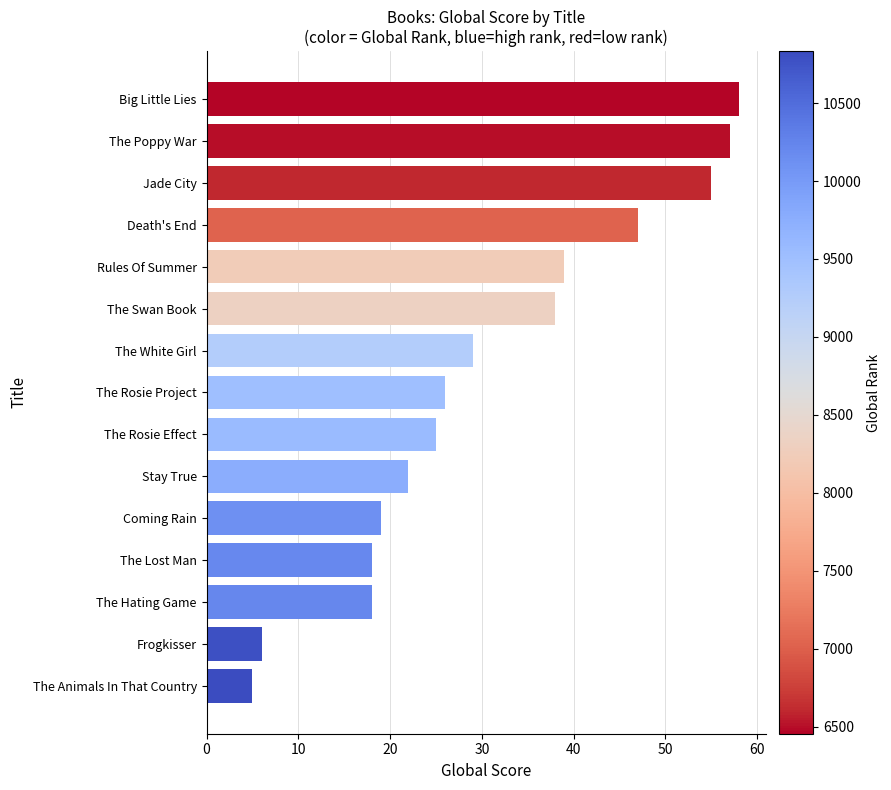

How many data points are less than 26?

7